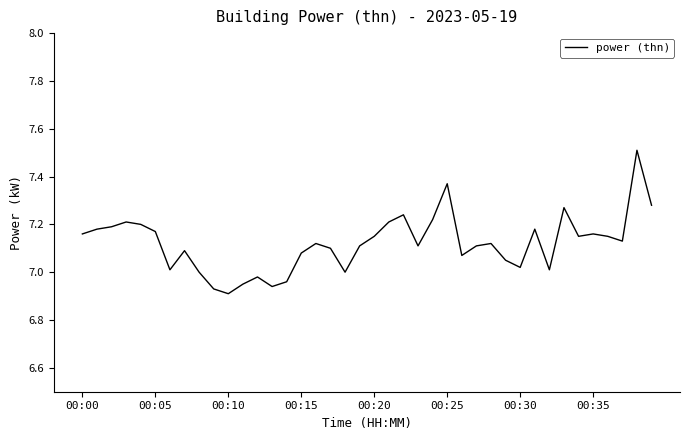

What is the maximum value shown in the chart?

7.5